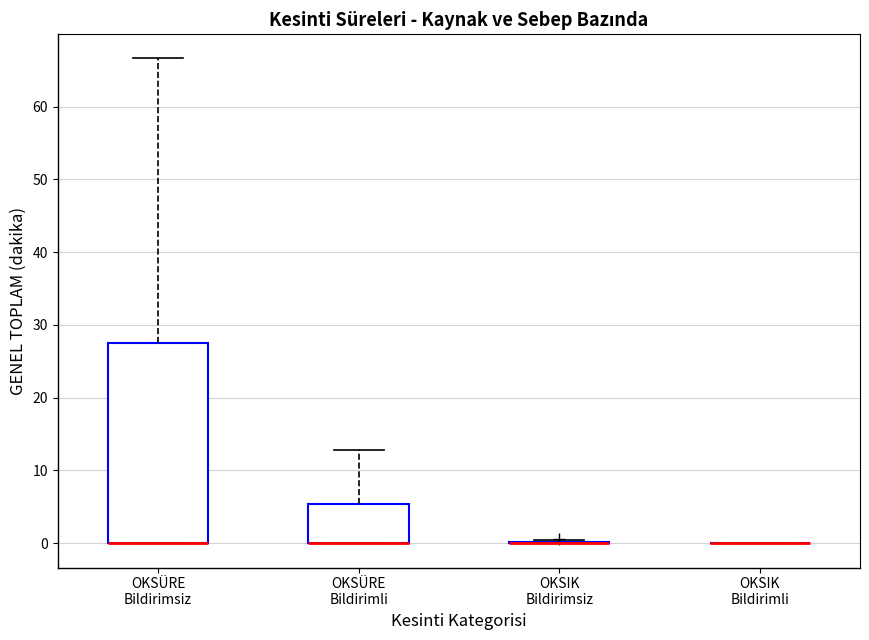

Which box is the tallest, from its lower edge to its upper edge?

OKSÜRE Bildirimsiz